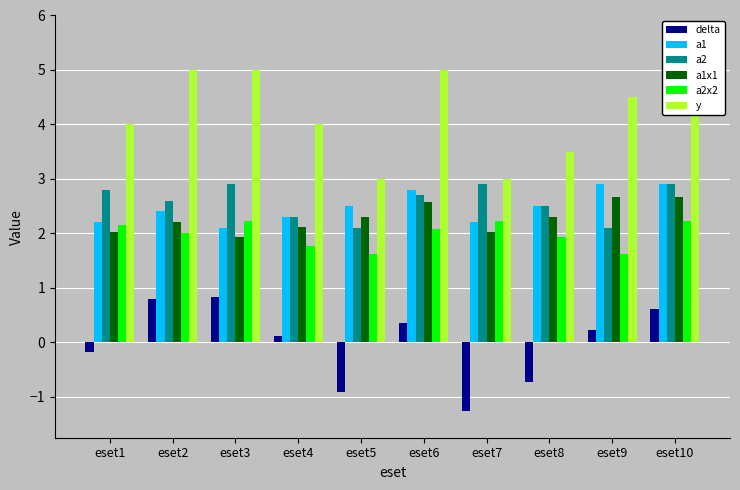

The a2 series shows 4.8 at eset6. True or false?

False